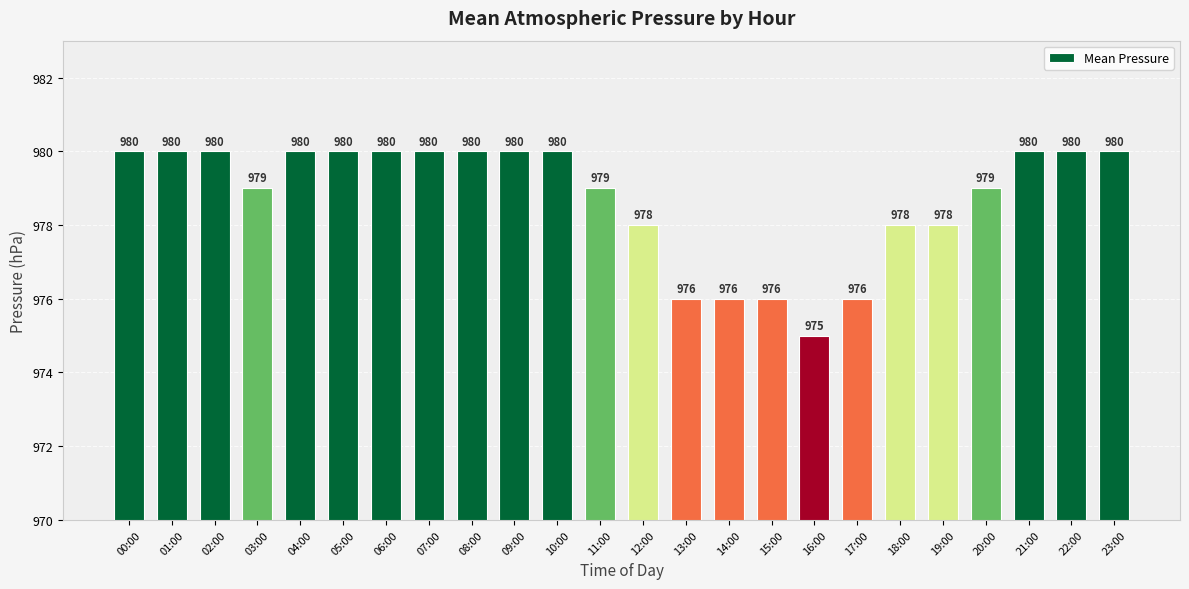

How many values are below 980?

11